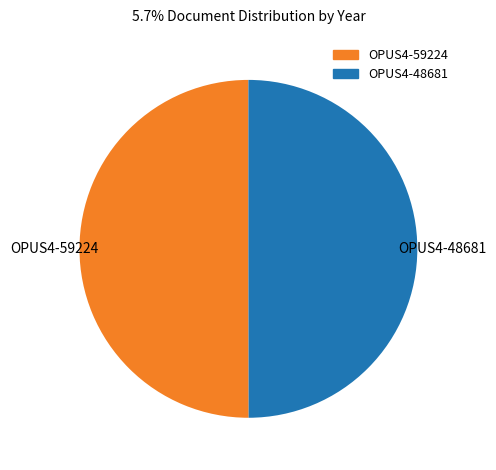

What is the ratio of the value at OPUS4-59224 to the value at OPUS4-48681?

1.0